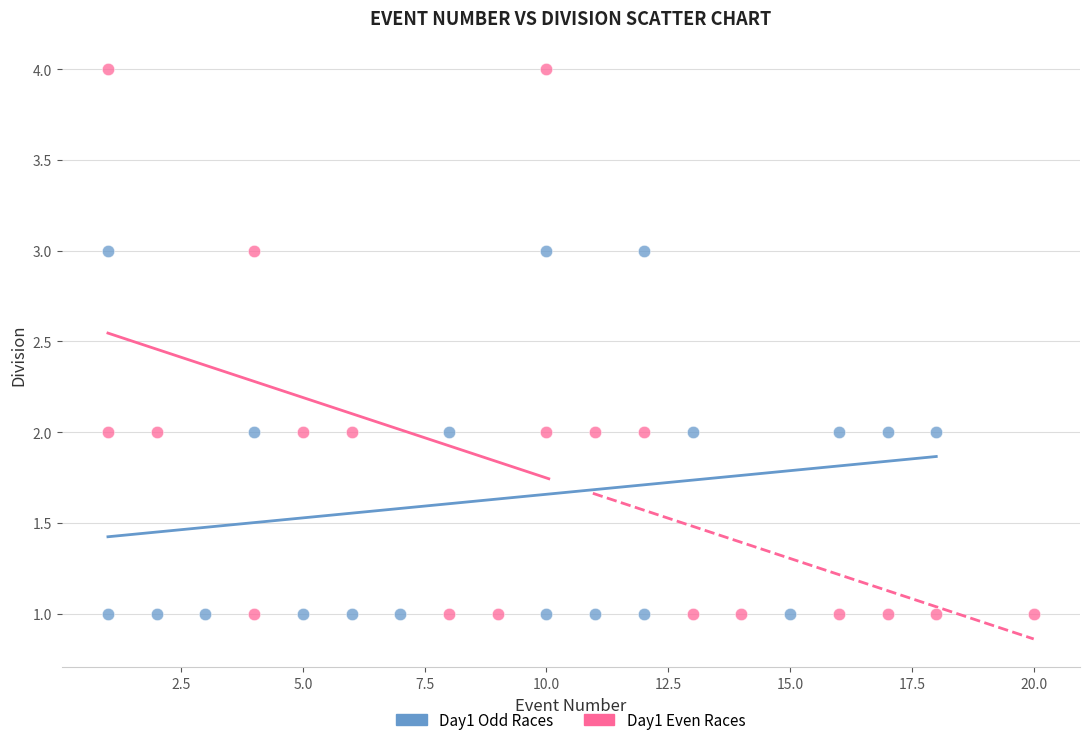

What are all the series names shown in the legend?

Day1 Odd Races, Day1 Even Races